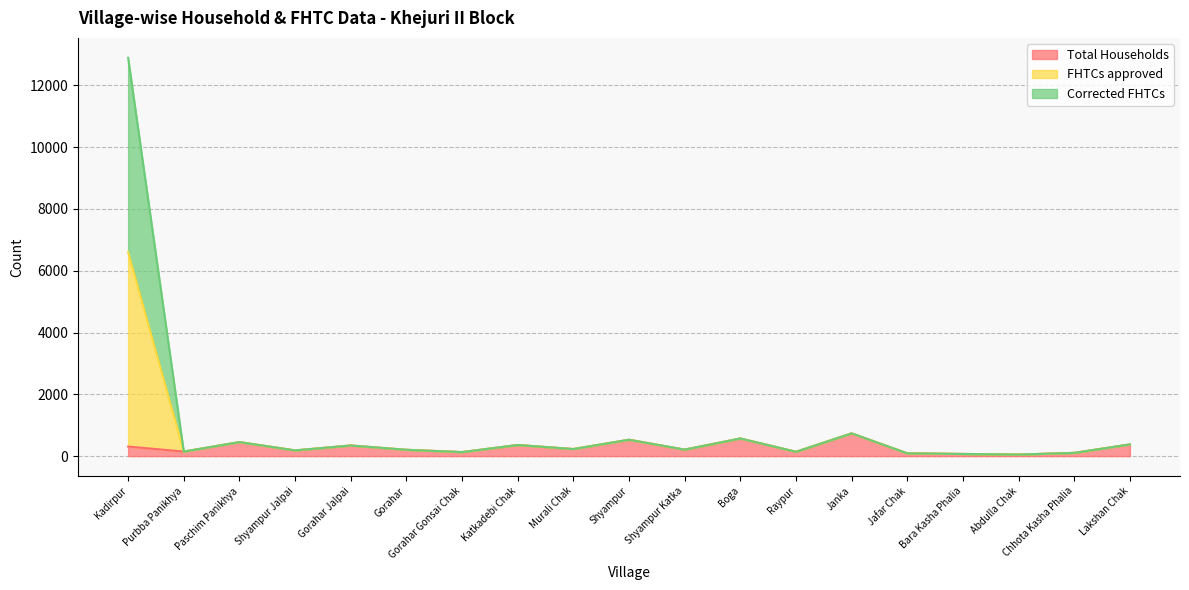

At which category does Total Households reach its first local peak?

Paschim Panikhya